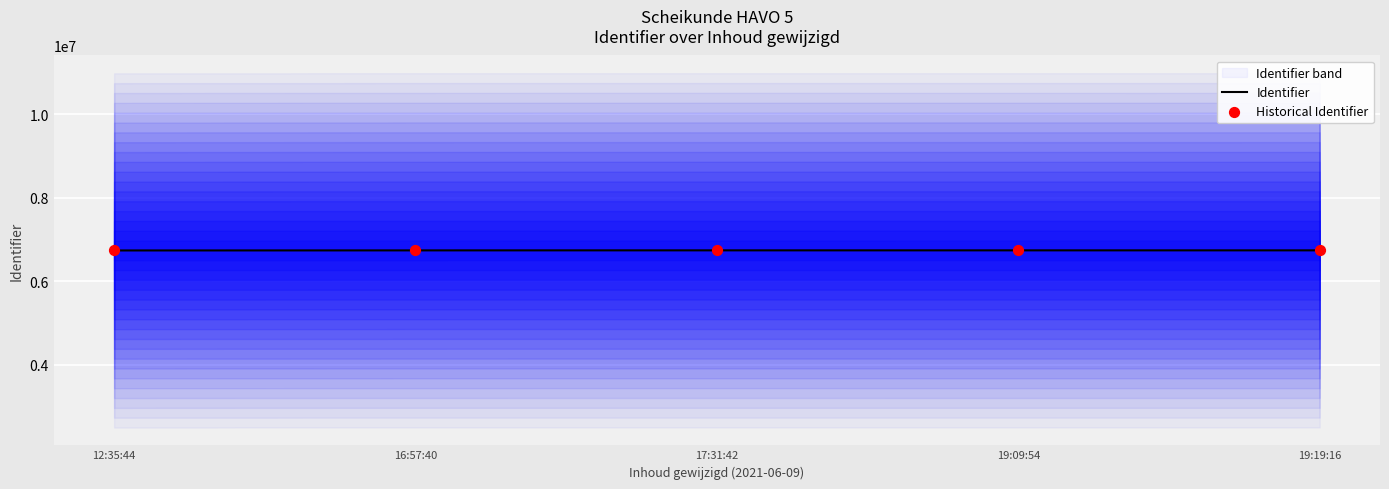

What is the lowest value of the Identifier series?

6737112.3